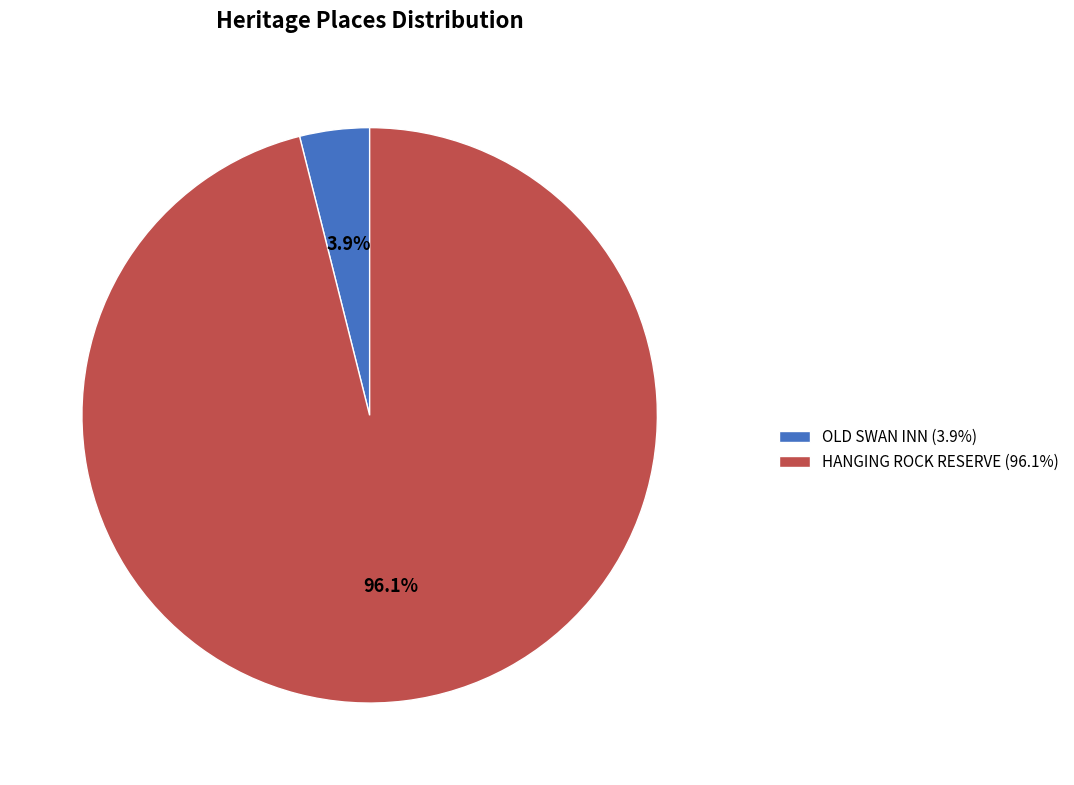

Count the number of slices in the pie.

2